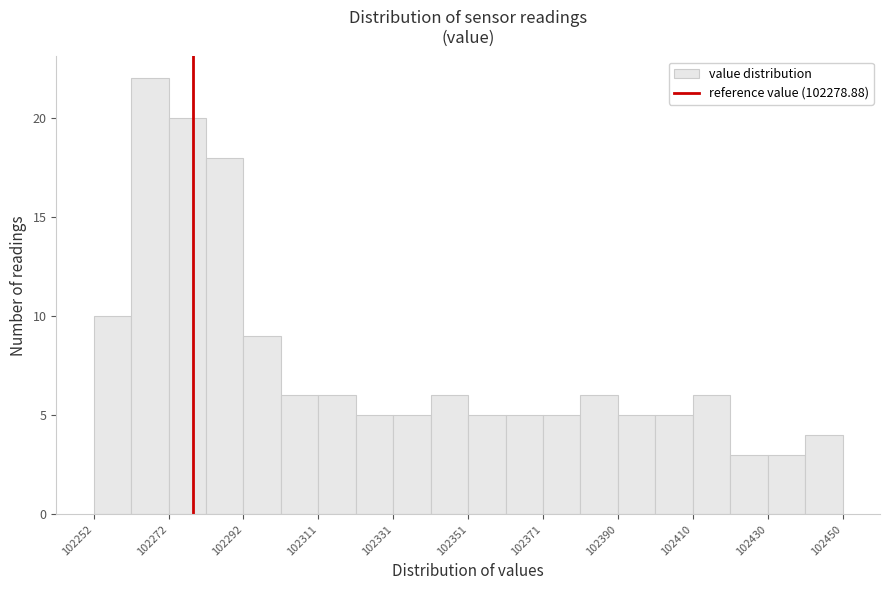

Reading left to right, list every bar in this chart as the range it spans on the x-axis followed by its height. Neither the bar edges nor the heights are printed on the chart, so give them approximately, as read against the axes.

102252 to 102262: 10
102262 to 102272: 22
102272 to 102282: 20
102282 to 102292: 18
102292 to 102302: 9
102302 to 102312: 6
102312 to 102322: 6
102322 to 102332: 5
102332 to 102342: 5
102342 to 102352: 6
102352 to 102362: 5
102362 to 102372: 5
102372 to 102380: 5
102380 to 102390: 6
102390 to 102400: 5
102400 to 102410: 5
102410 to 102420: 6
102420 to 102430: 3
102430 to 102440: 3
102440 to 102450: 4